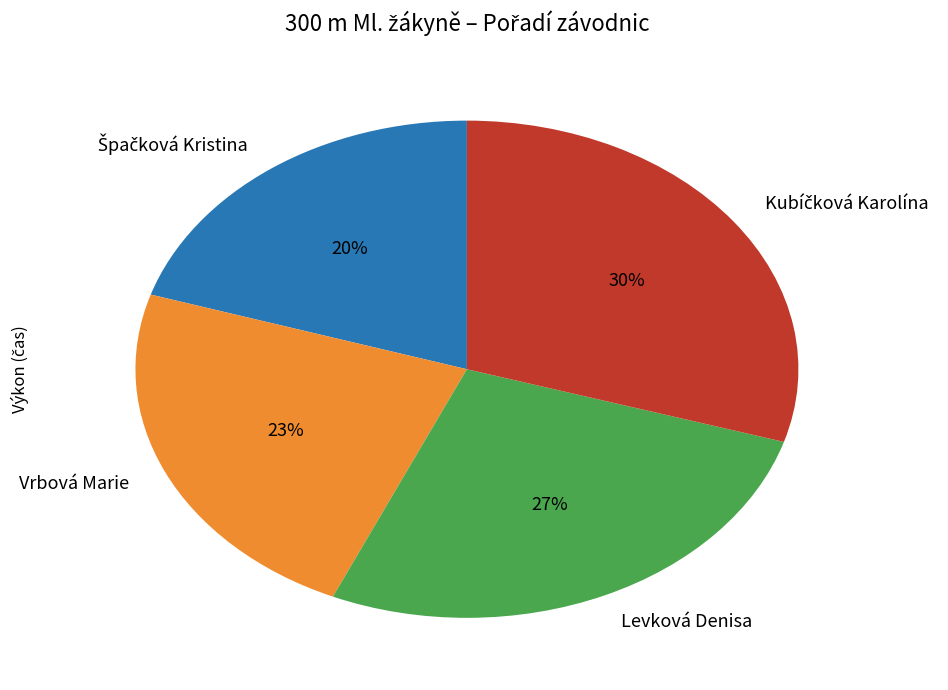

The Levková Denisa slice represents 36% of the pie. True or false?

False